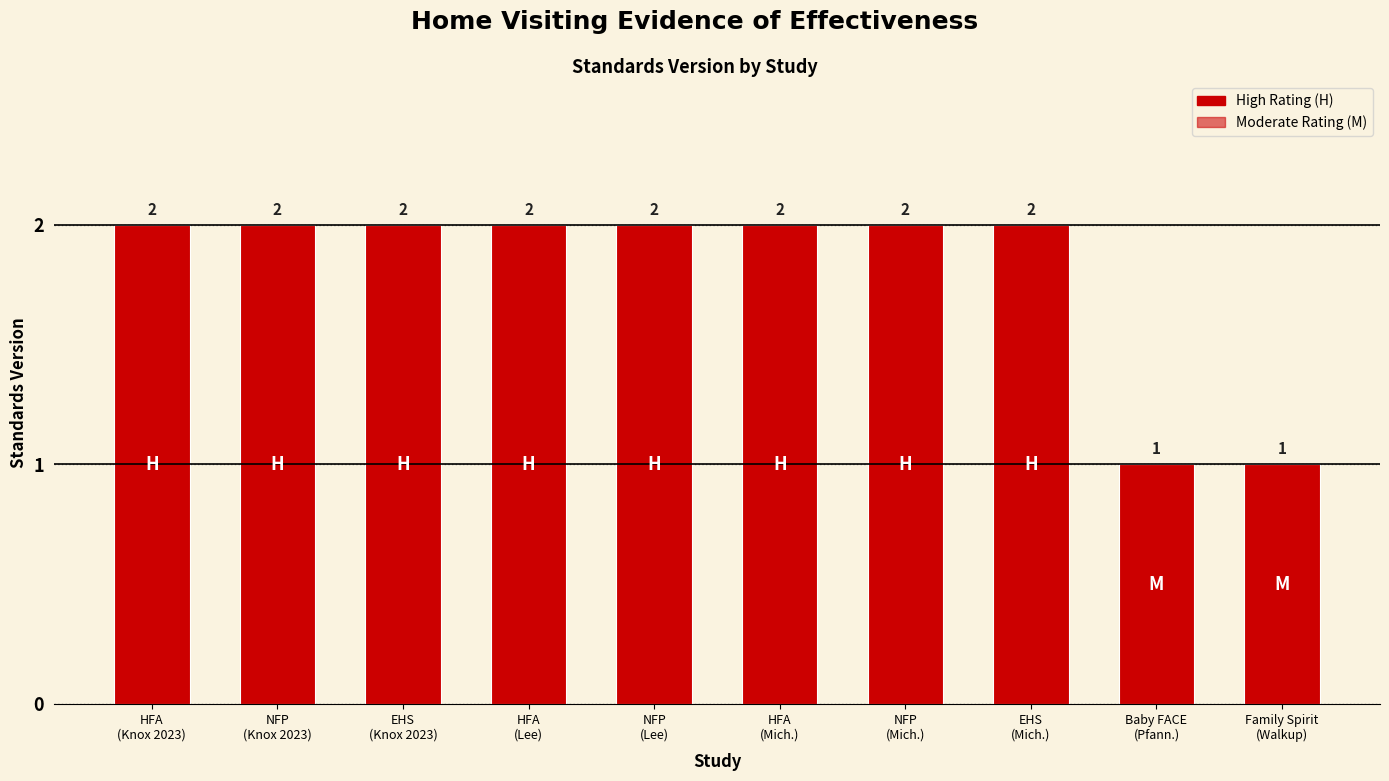

How many bars are there in total?

10